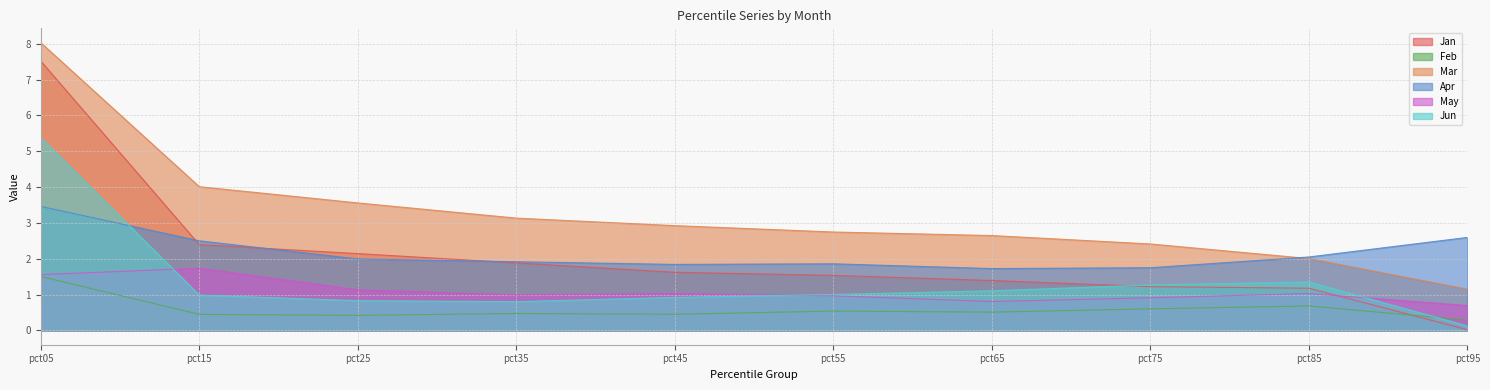

Where do Jun and Jan first cross each other?

pct65 and pct75